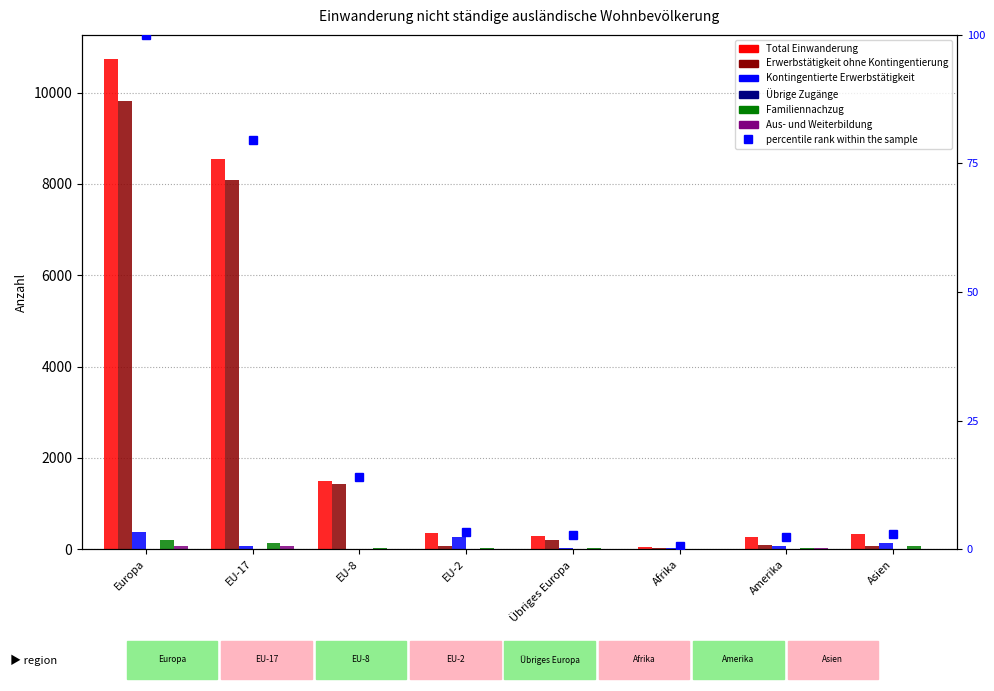

Which category has the highest value in the Total Einwanderung series?

Europa